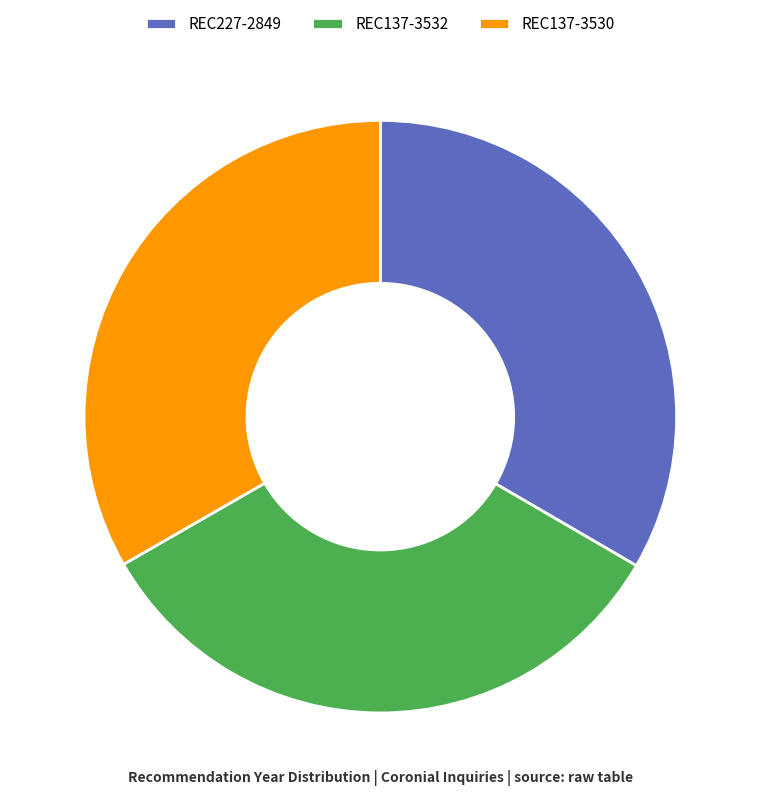

How many segments does this pie chart have?

3